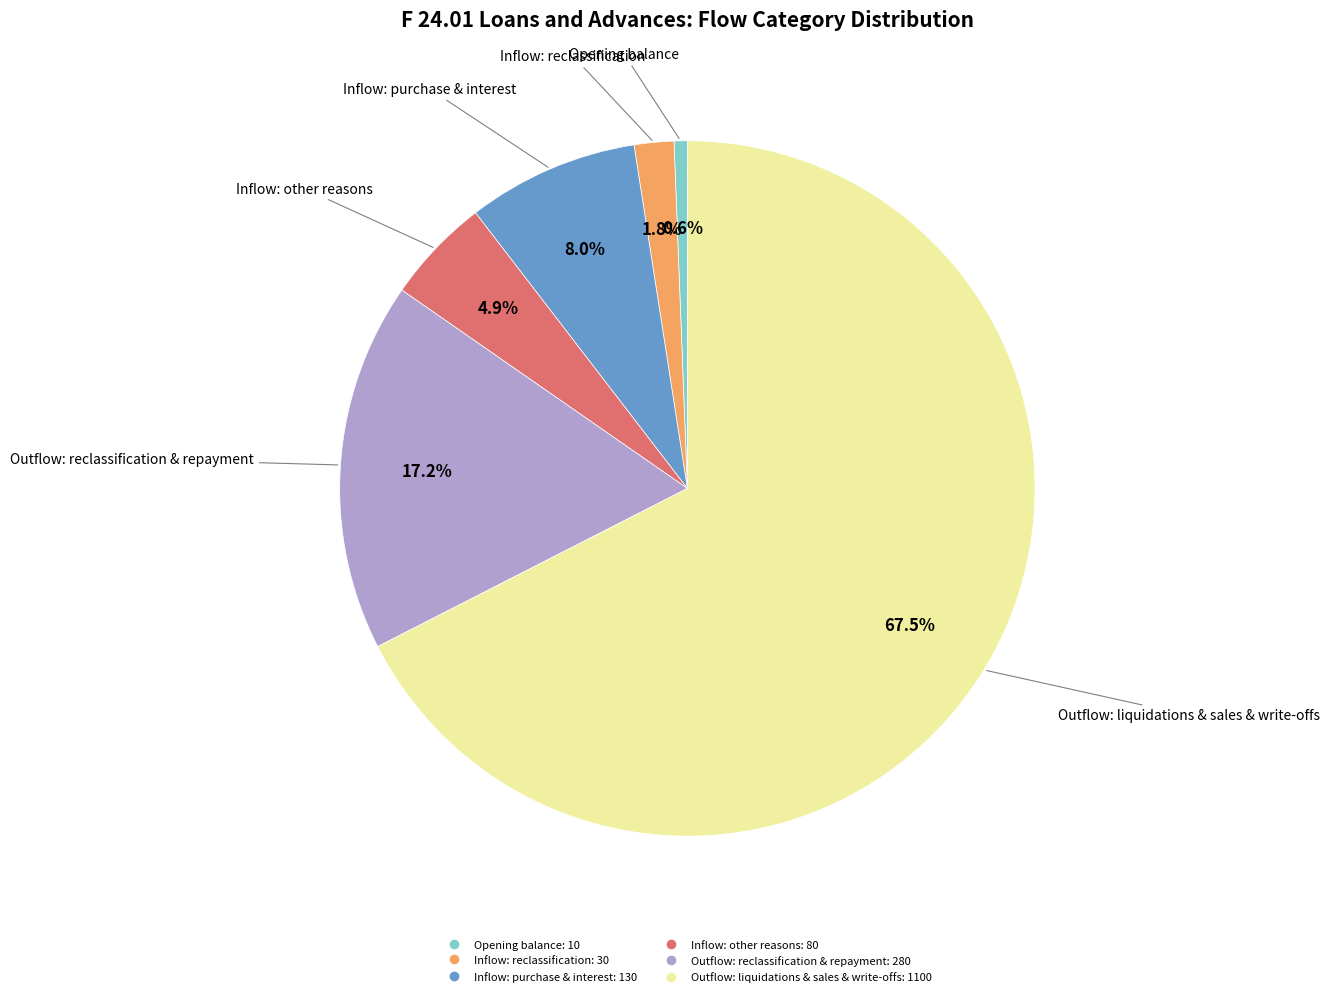

Does any single category account for the majority?

Yes